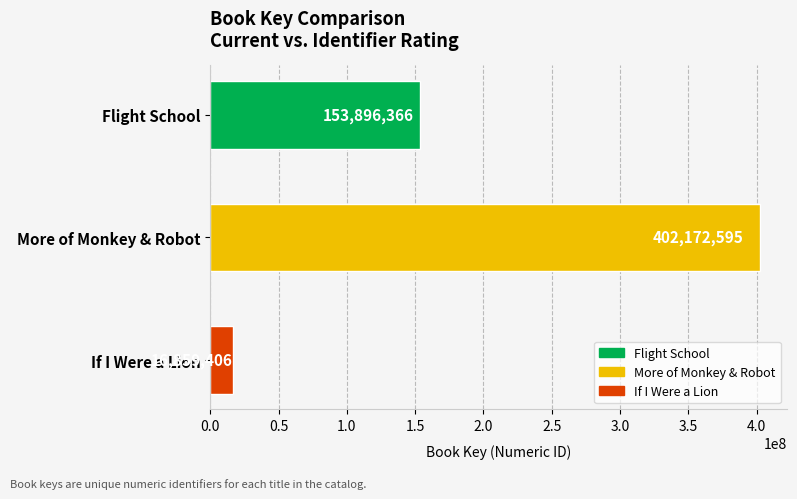

What is the average value?

190976122